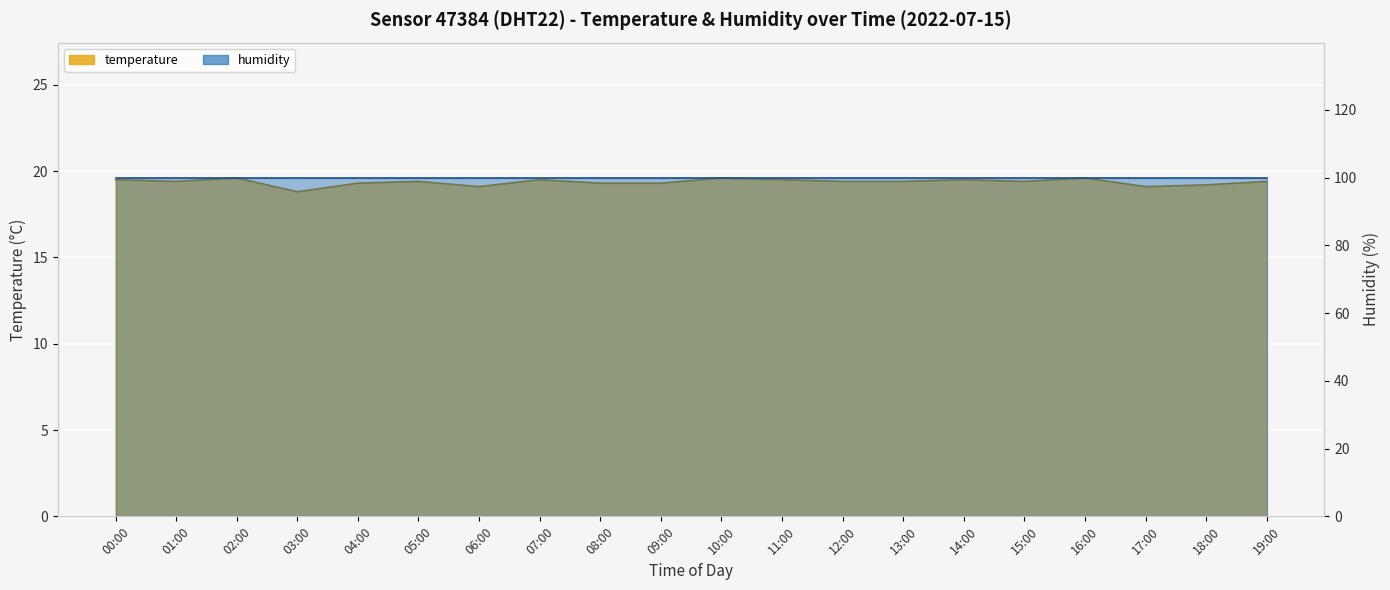

Reading left to right, what are all the values shown in this chart?

19.5	19.4	19.6	18.8	19.3	19.4	19.1	19.5	19.3	19.3	19.6	19.5	19.4	19.4	19.5	19.4	19.6	19.1	19.2	19.4